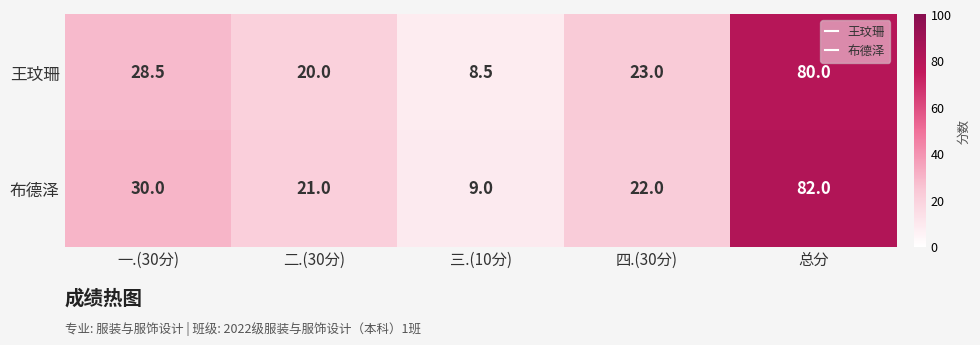

Where is 布德泽 nearest to the value 45?

一.(30分)